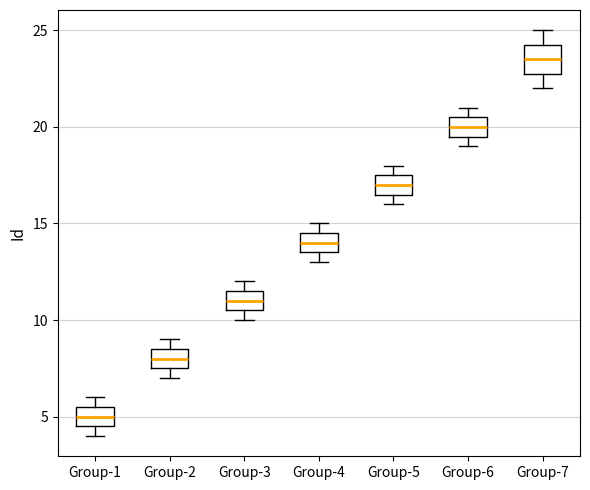

Which box is the tallest, from its lower edge to its upper edge?

Group-7